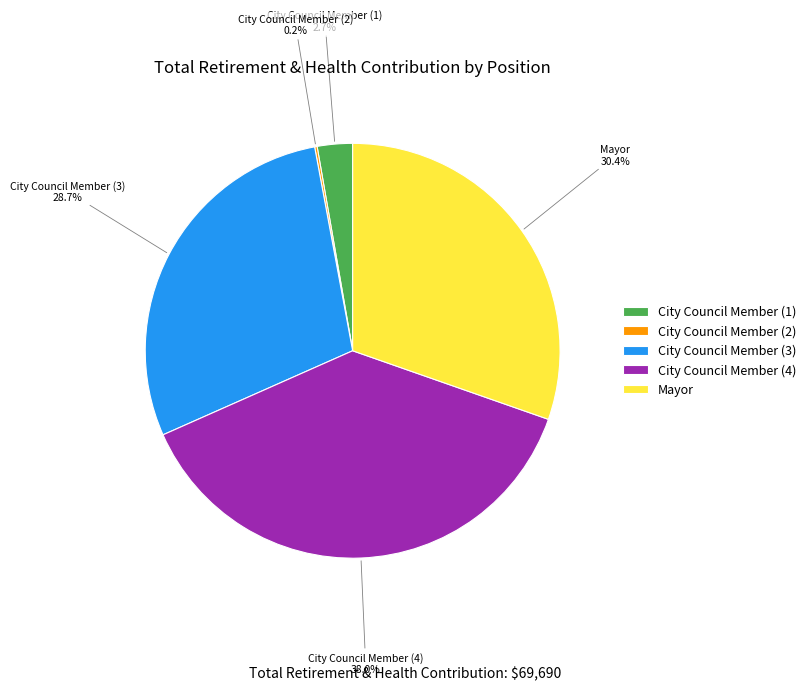

Which slice is the largest?

City Council Member (4)